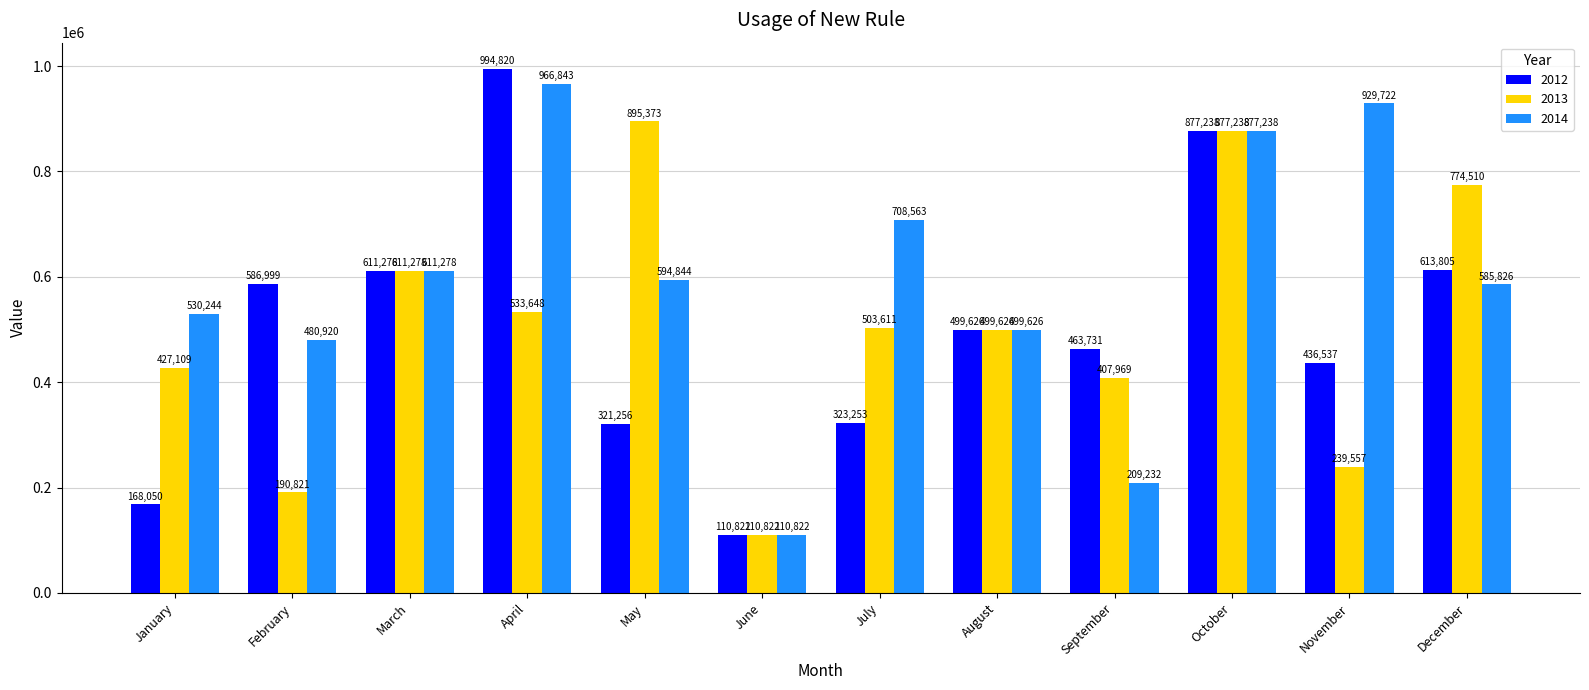

The value of 2014 at April is 966843. True or false?

True